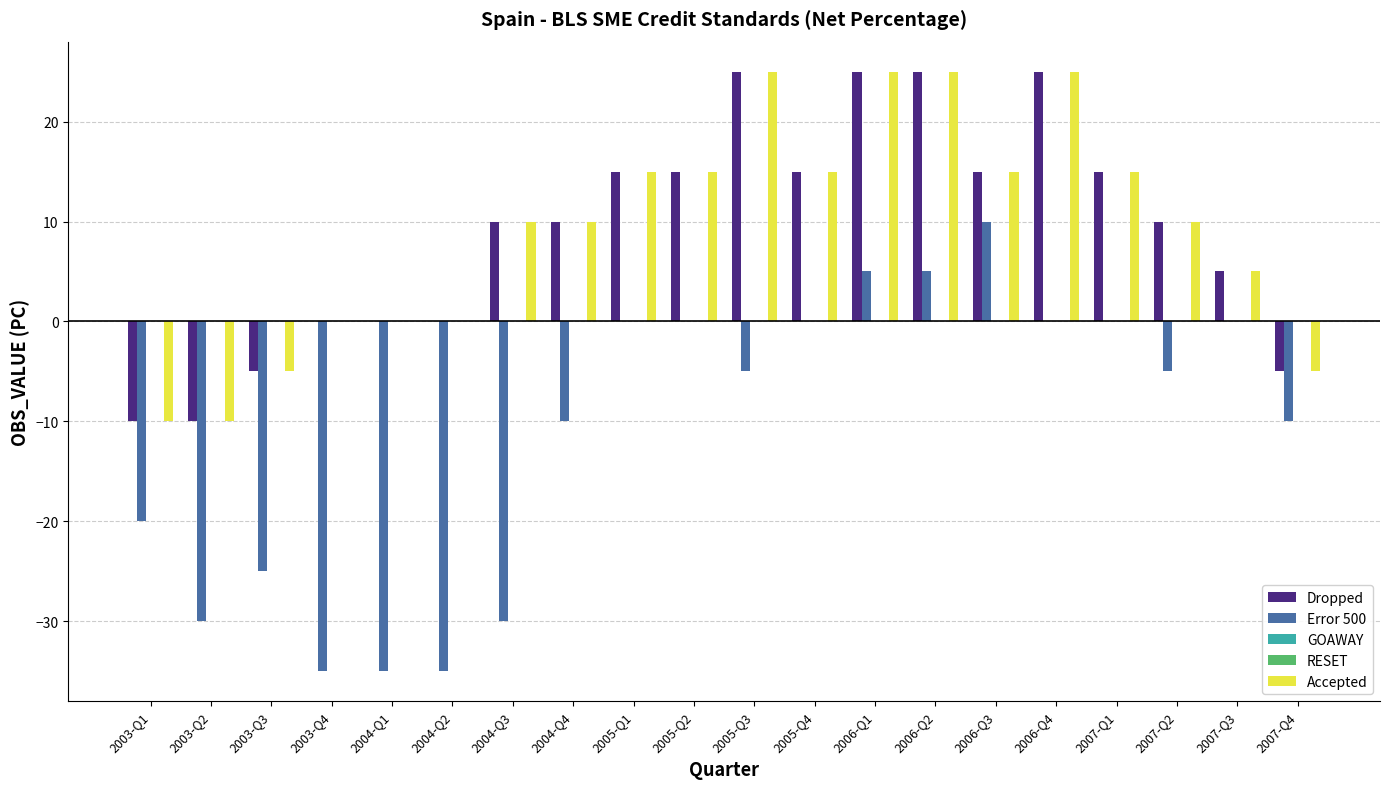

What position from the right is 2007-Q3?

2